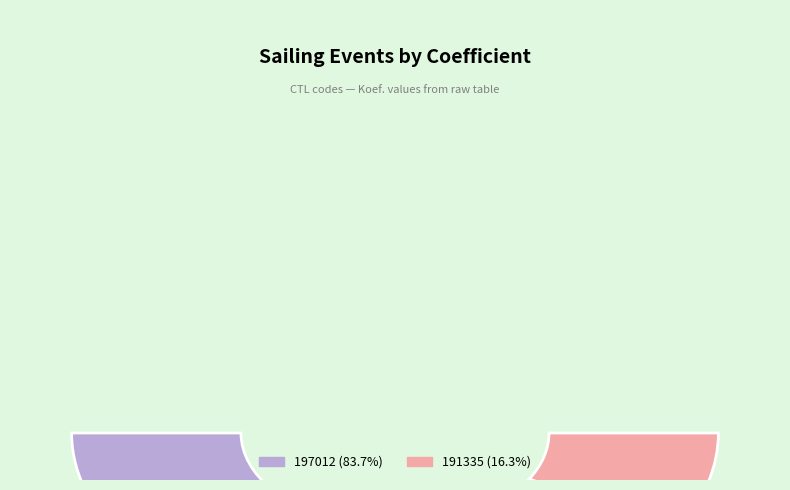

Is it true that 197012 is 84% of the pie?

True